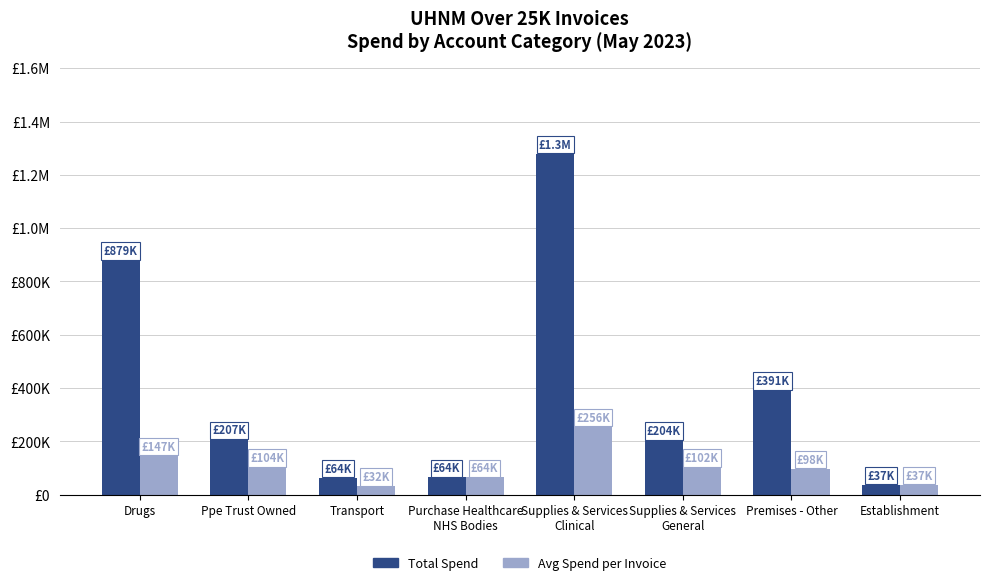

Which category has the highest value across all series?

Supplies & Services
Clinical